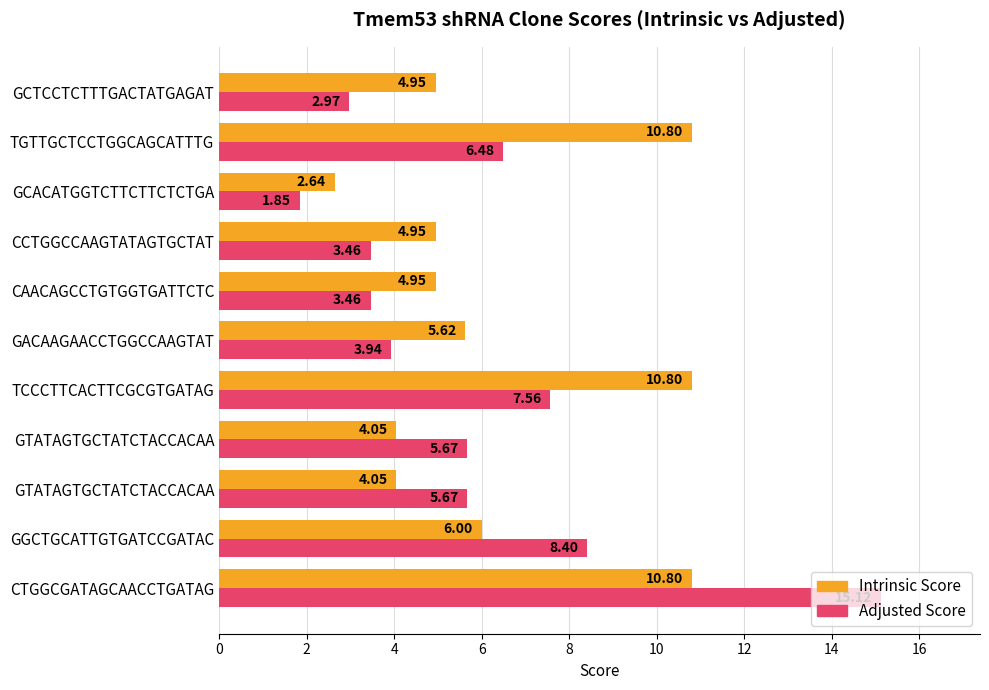

Reading left to right, list all the values displayed in this chart.

Intrinsic Score: 10.8	6.0	4.0	4.0	10.8	5.6	5.0	5.0	2.6	10.8	5.0
Adjusted Score: 15.1	8.4	5.7	5.7	7.6	3.9	3.5	3.5	1.8	6.5	3.0